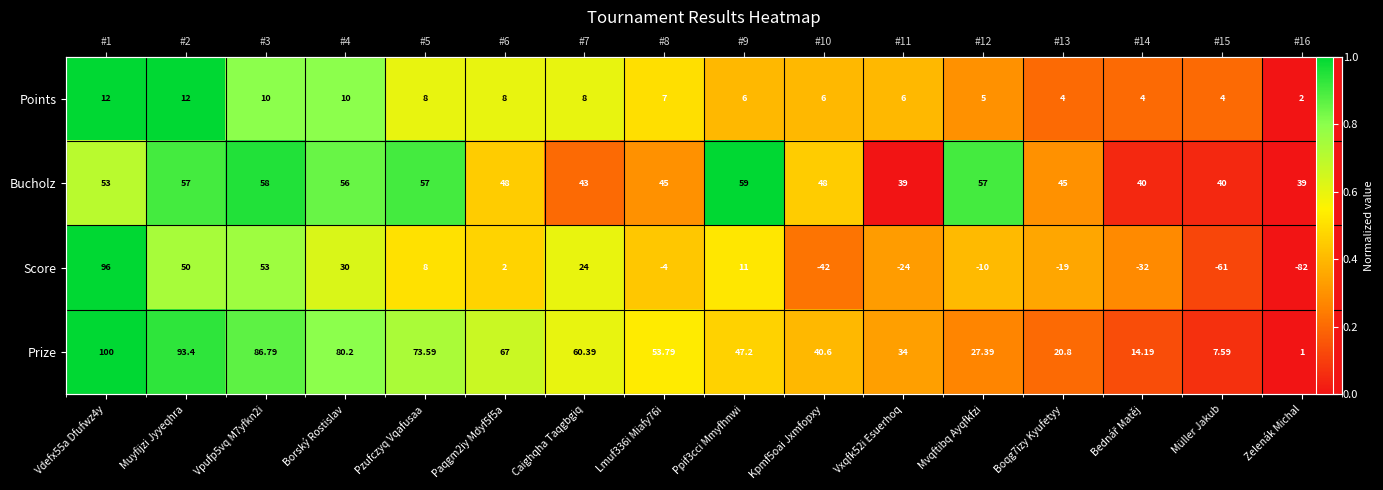

The Score series shows 0.2 at Vpufp5vq M7yfkn2i. True or false?

False